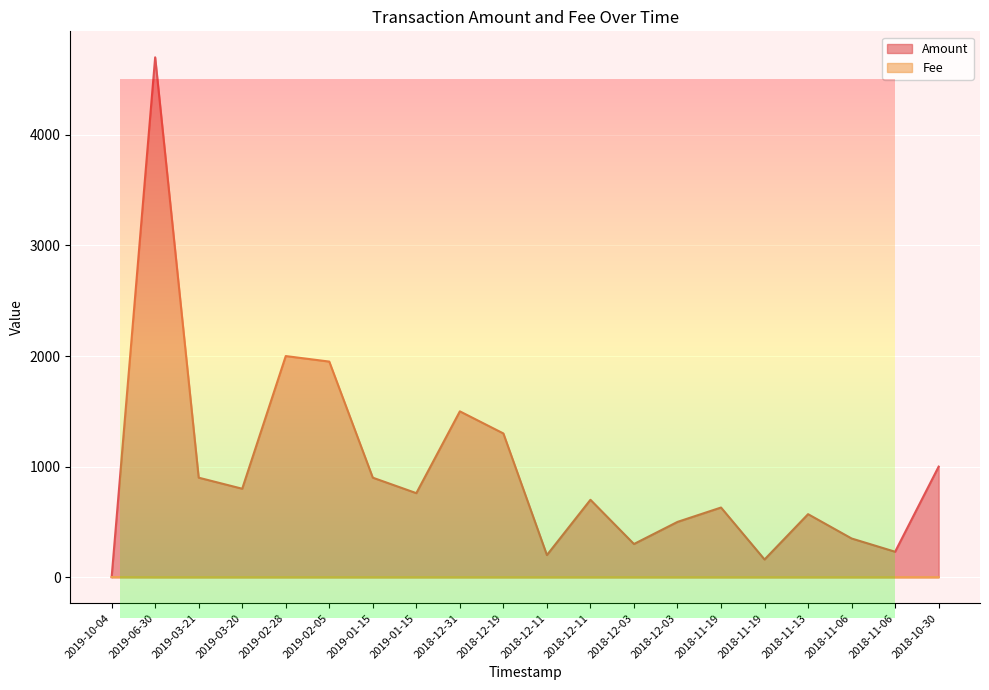

Reading left to right, extract all data points from this chart.

Amount: 2019-10-04=0.0	2019-06-30=4702.0	2019-03-21=900.0	2019-03-20=800.0	2019-02-28=2000.0	2019-02-05=1950.0	2019-01-15=900.0	2019-01-15=760.0	2018-12-31=1500.0	2018-12-19=1300.0	2018-12-11=200.0	2018-12-11=700.0	2018-12-03=300.0	2018-12-03=500.0	2018-11-19=630.0	2018-11-19=160.0	2018-11-13=570.0	2018-11-06=350.0	2018-11-06=230.0	2018-10-30=1000.0
Fee: 2019-10-04=1.1	2019-06-30=0.1	2019-03-21=0.1	2019-03-20=0.1	2019-02-28=0.1	2019-02-05=0.1	2019-01-15=0.1	2019-01-15=0.1	2018-12-31=0.1	2018-12-19=0.1	2018-12-11=0.1	2018-12-11=0.1	2018-12-03=0.1	2018-12-03=0.1	2018-11-19=0.1	2018-11-19=0.1	2018-11-13=0.1	2018-11-06=0.1	2018-11-06=0.1	2018-10-30=0.1